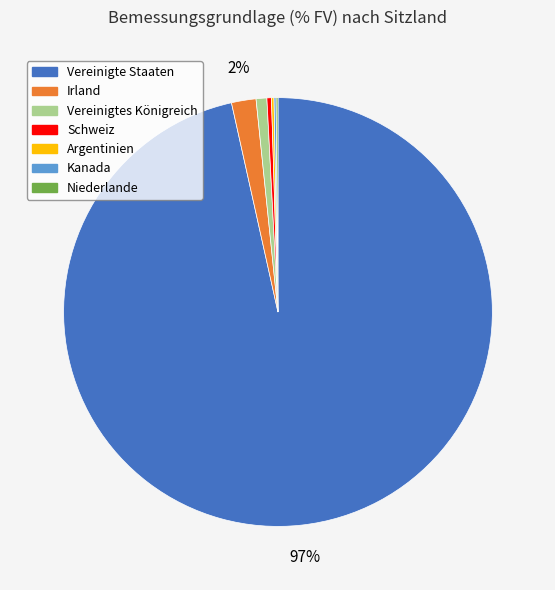

To the nearest percent, what is the difference between the Vereinigtes Königreich and Vereinigte Staaten slice percentages?

96%